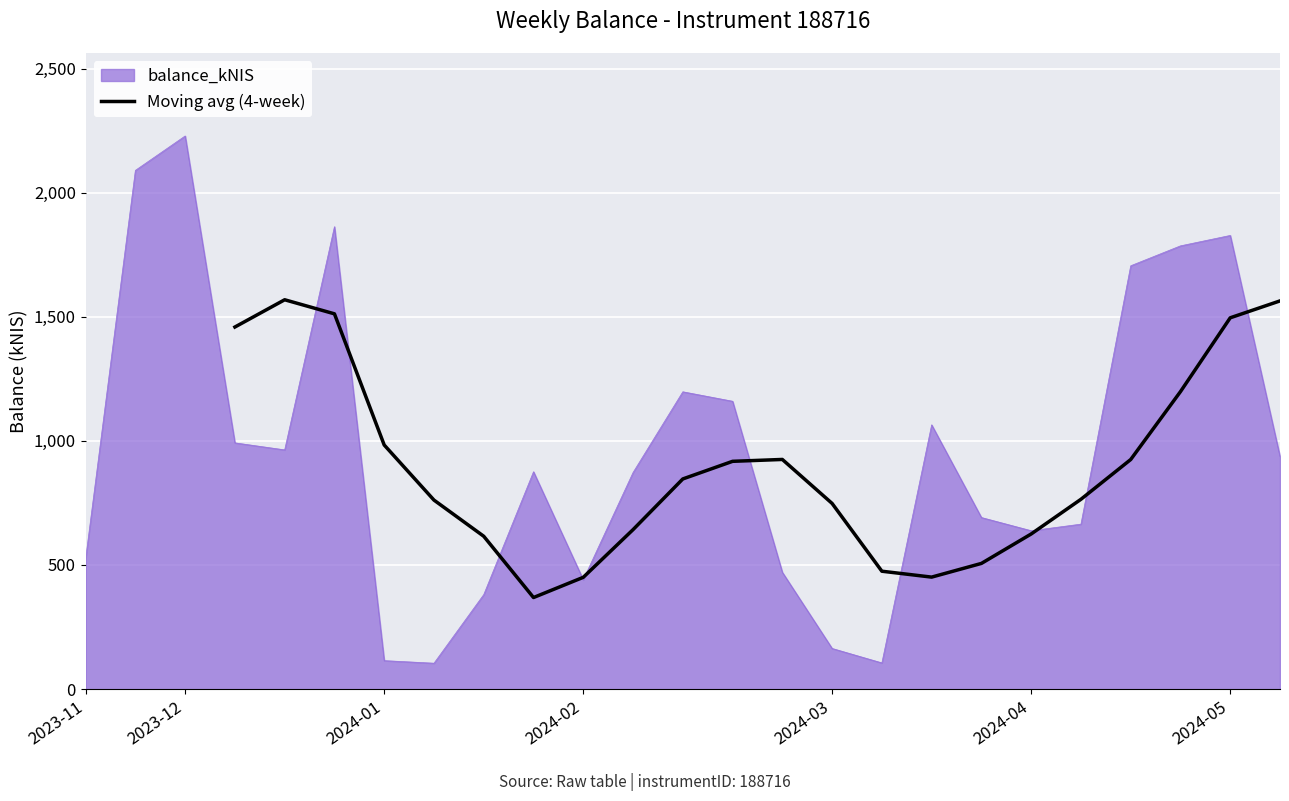

Where is the first local maximum?

2023-12